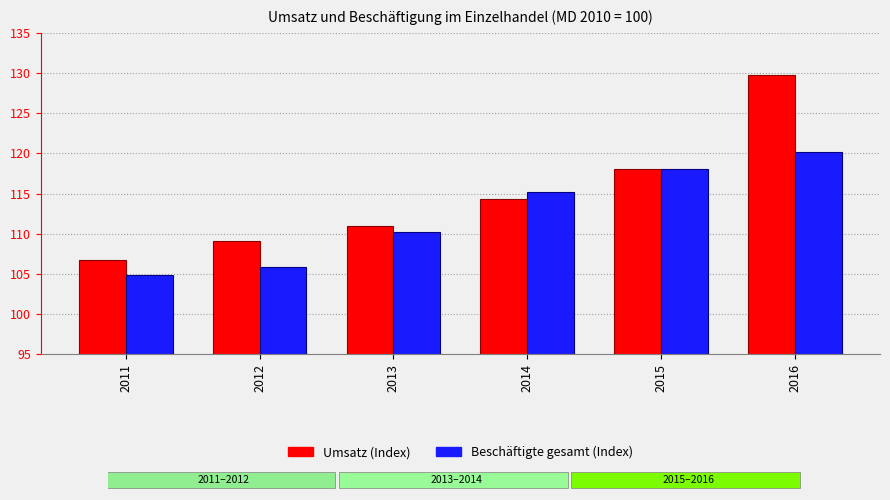

How many data points in Beschäftigte gesamt (Index) are less than 115?

3